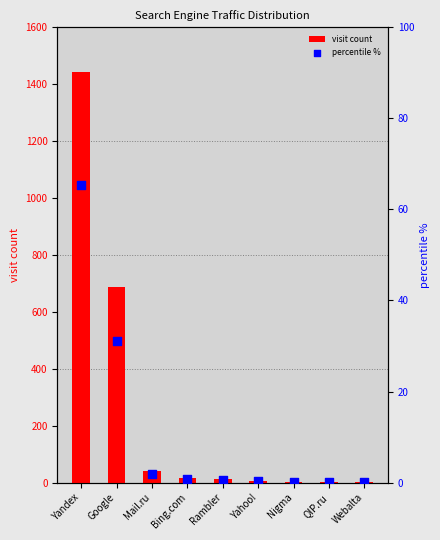

At which category is the sum across all series the highest?

Yandex